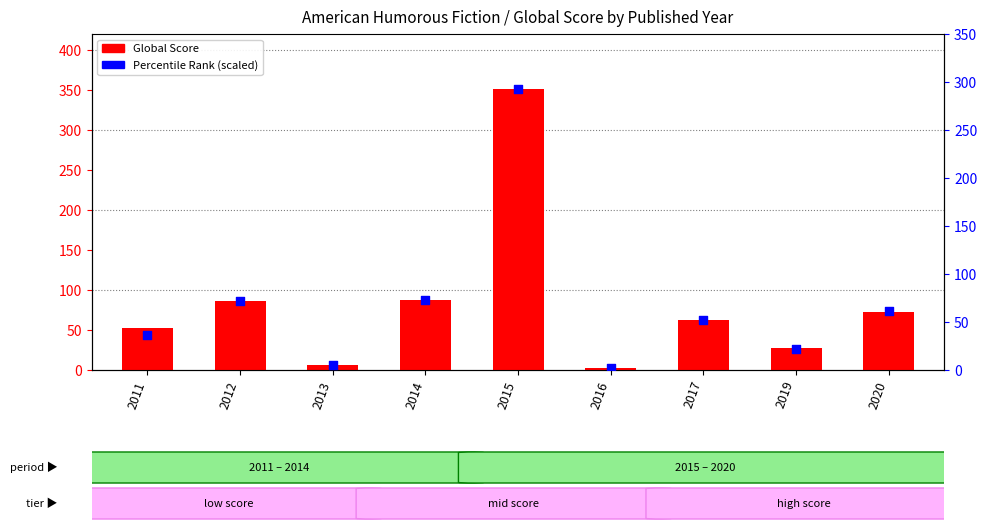

What are all the series names shown in the legend?

Global Score, Percentile Rank